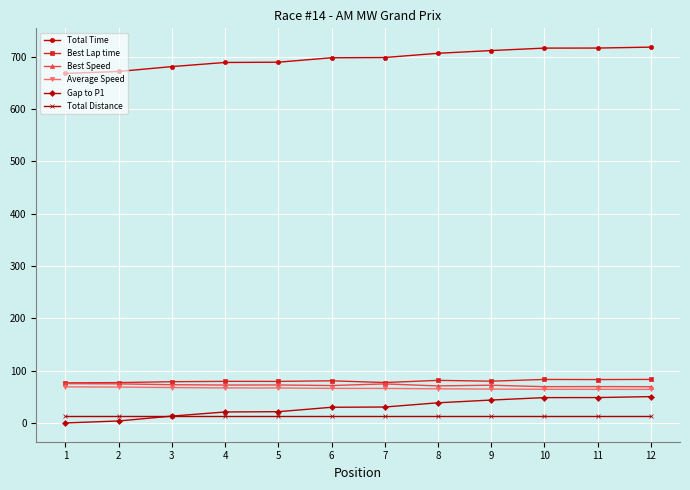

What is the average value of the Average Speed series?

66.1